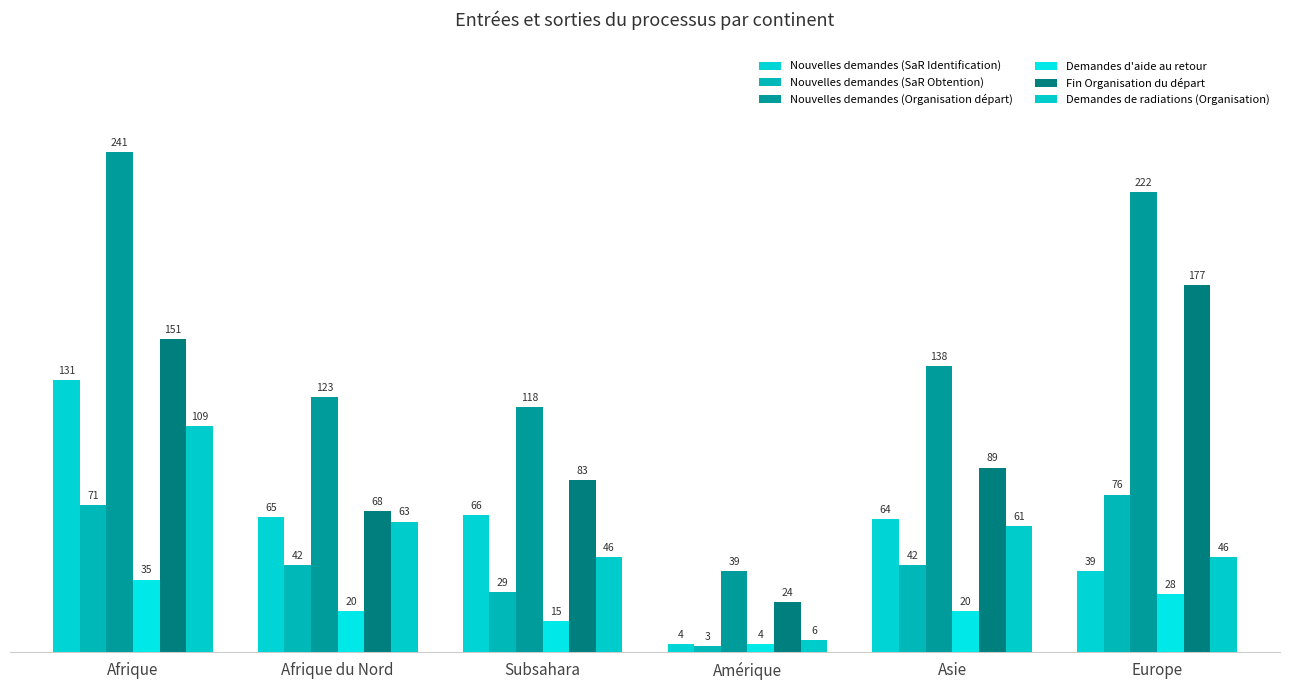

Is the value of Nouvelles demandes (SaR Obtention) at Afrique greater than the value of Fin Organisation du départ at Subsahara?

No